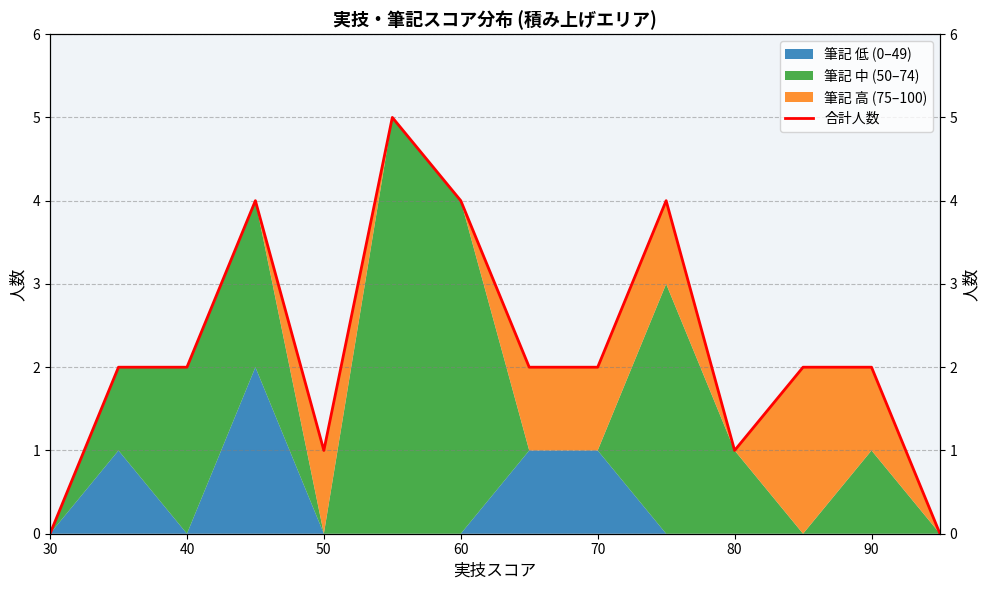

Does the chart display data point markers on the line(s)?

No